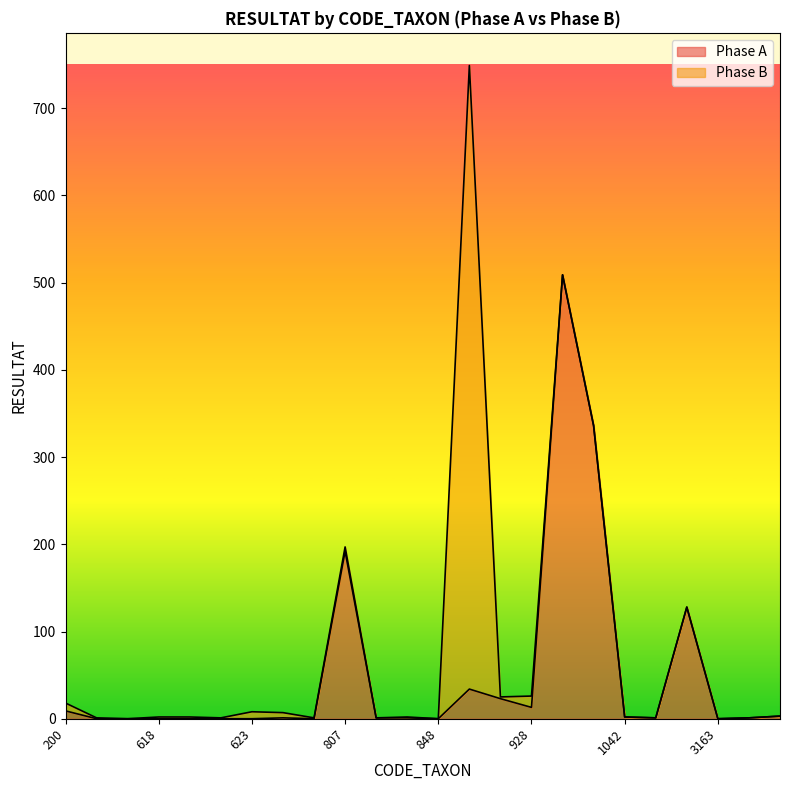

Where is Phase A nearest to the value 254?

807